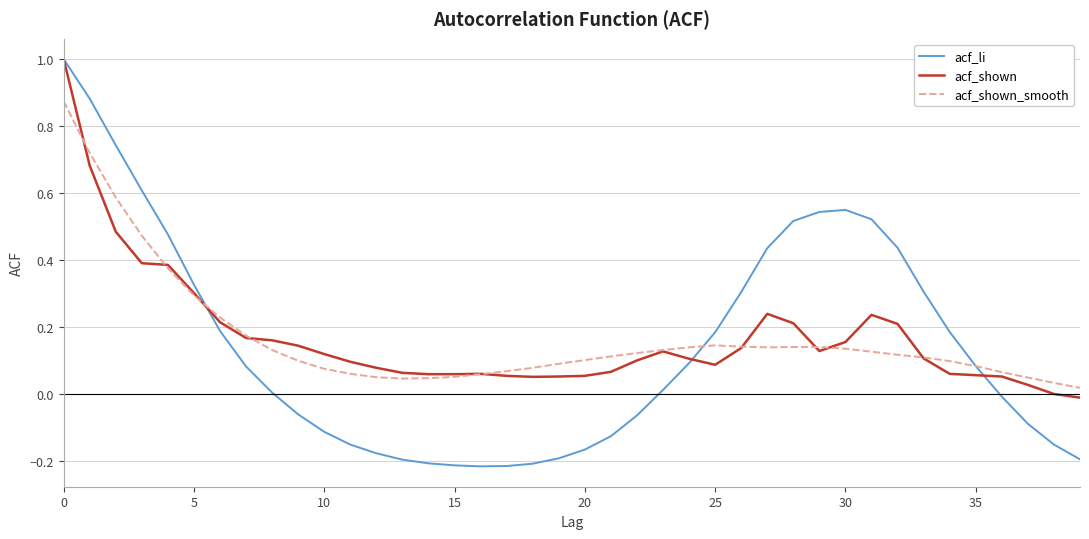

Which series has the largest range (max minus min)?

acf_li